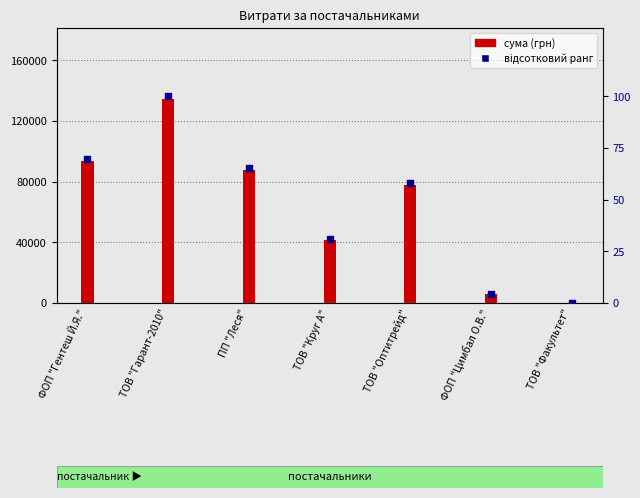

At which category is the sum across all series the highest?

ТОВ "Гарант-2010"